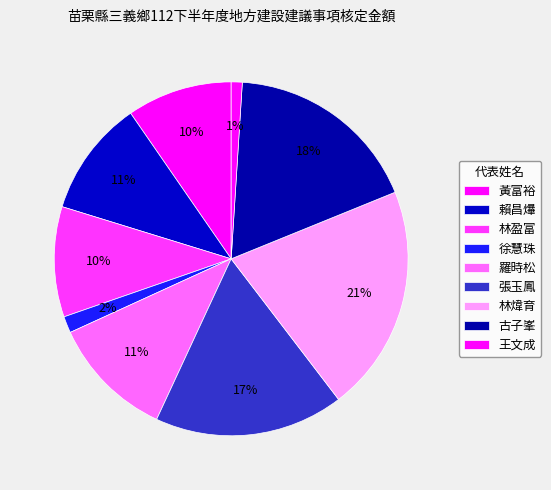

Count the number of slices in the pie.

9